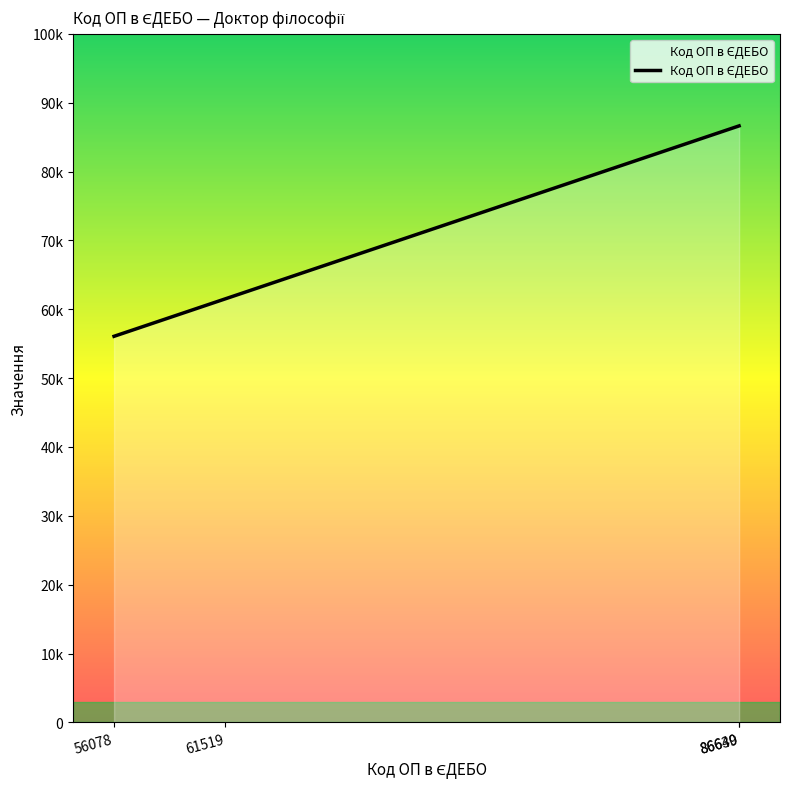

What is the difference between the maximum and minimum values?

30562